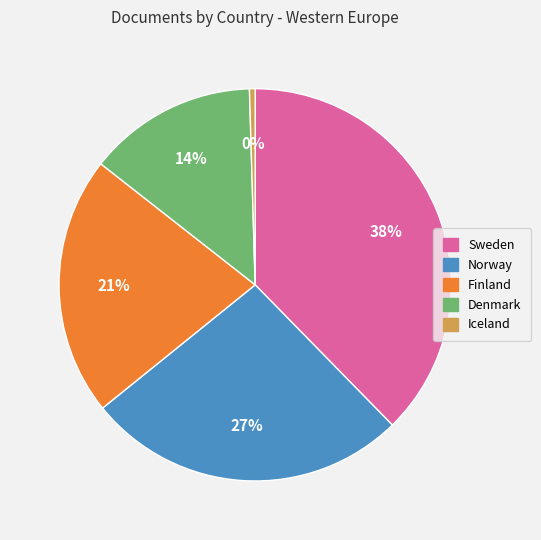

To the nearest percent, what is the combined percentage of Sweden and Denmark?

52%